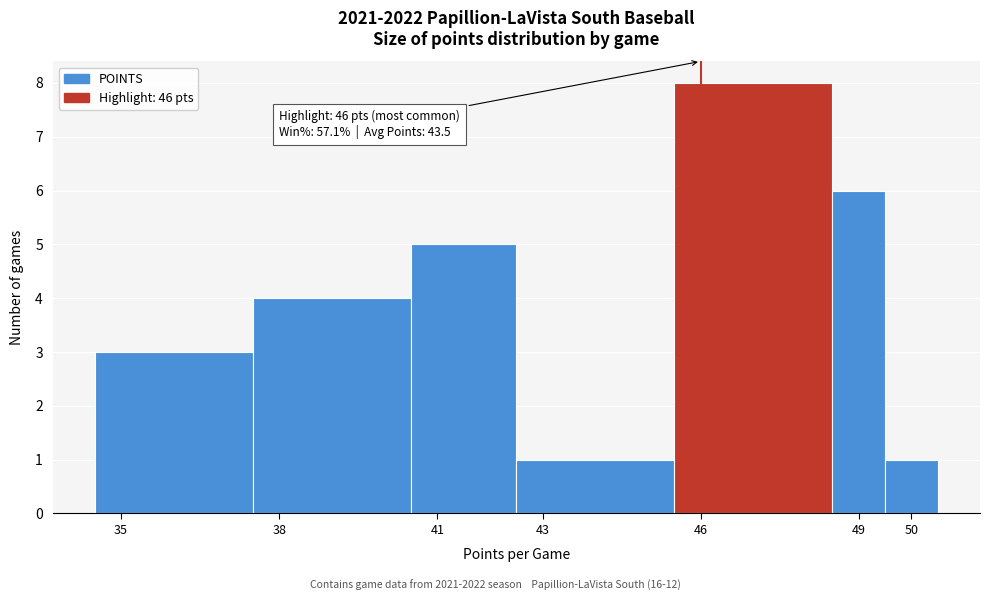

Which range on the x-axis has the tallest bar?

45.5 to 48.5